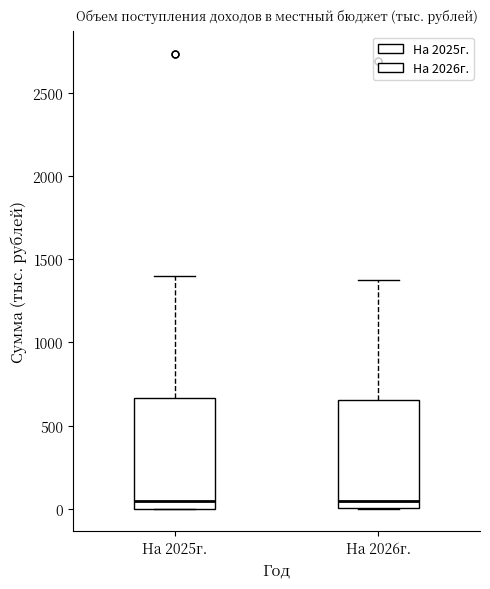

Reading left to right, read every box against the y-axis: the position of its median line, the range the box covers, and the ends of its whiskers. The values are not printed on the chart, so give them approximately, as read against the axis.

На 2025г.: median 50, box 0 to 650, whiskers 0 to 1400
На 2026г.: median 50, box 0 to 650, whiskers 0 to 1400